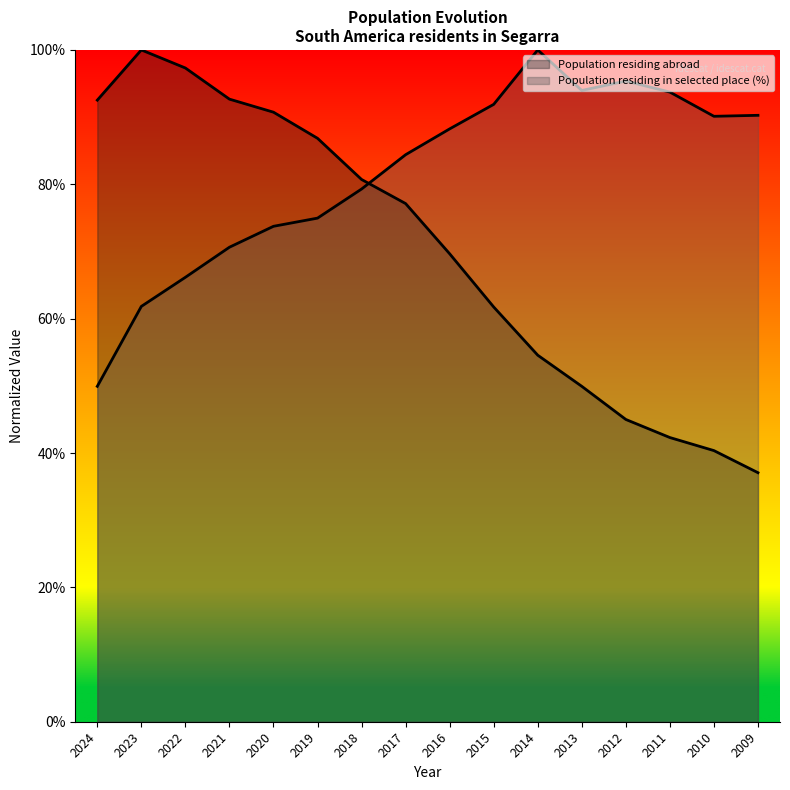

What value does the Population residing abroad series have at 2018?

80.7